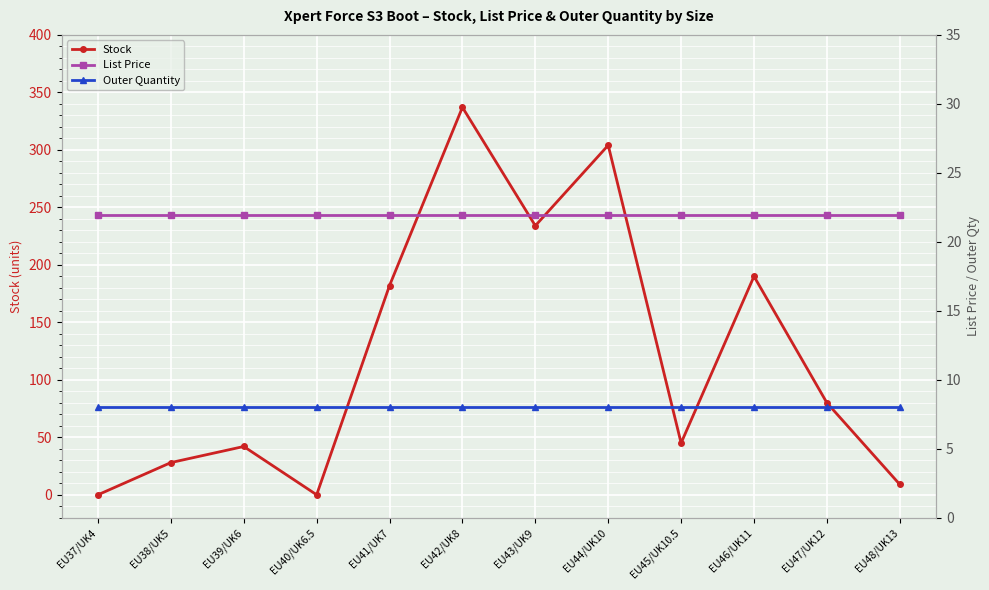

Between EU37/UK4 and EU40/UK6.5, which series saw the biggest shift?

Stock